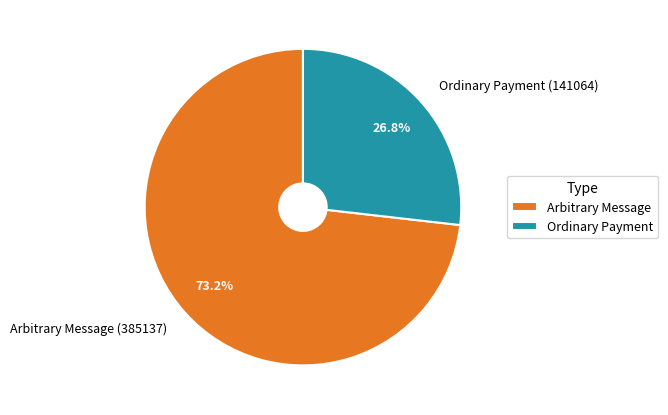

Which slice is the smallest?

Ordinary Payment